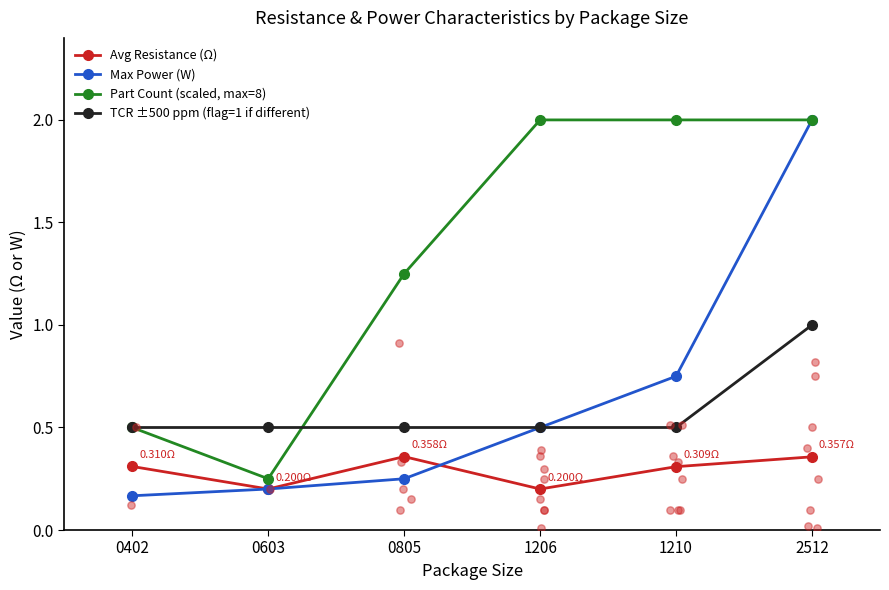

What are all the series names shown in the legend?

Avg Resistance (Ω), Max Power (W), Part Count (scaled, max=8), TCR ±500 ppm (flag=1 if different)